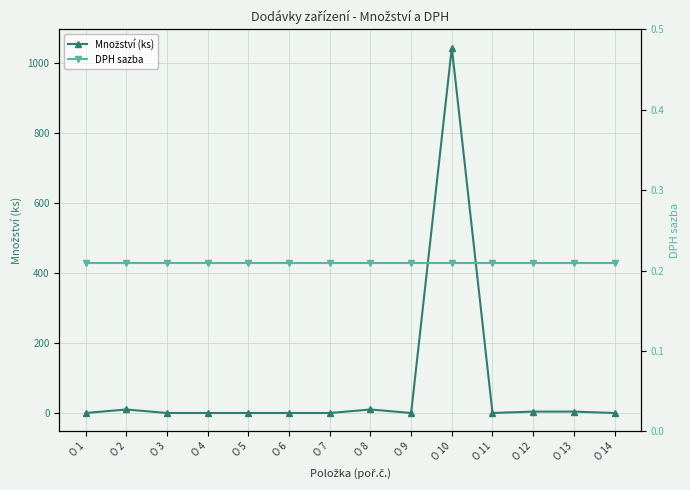

List the series in order of their overall mean, lowest first.

DPH sazba, Množství (ks)